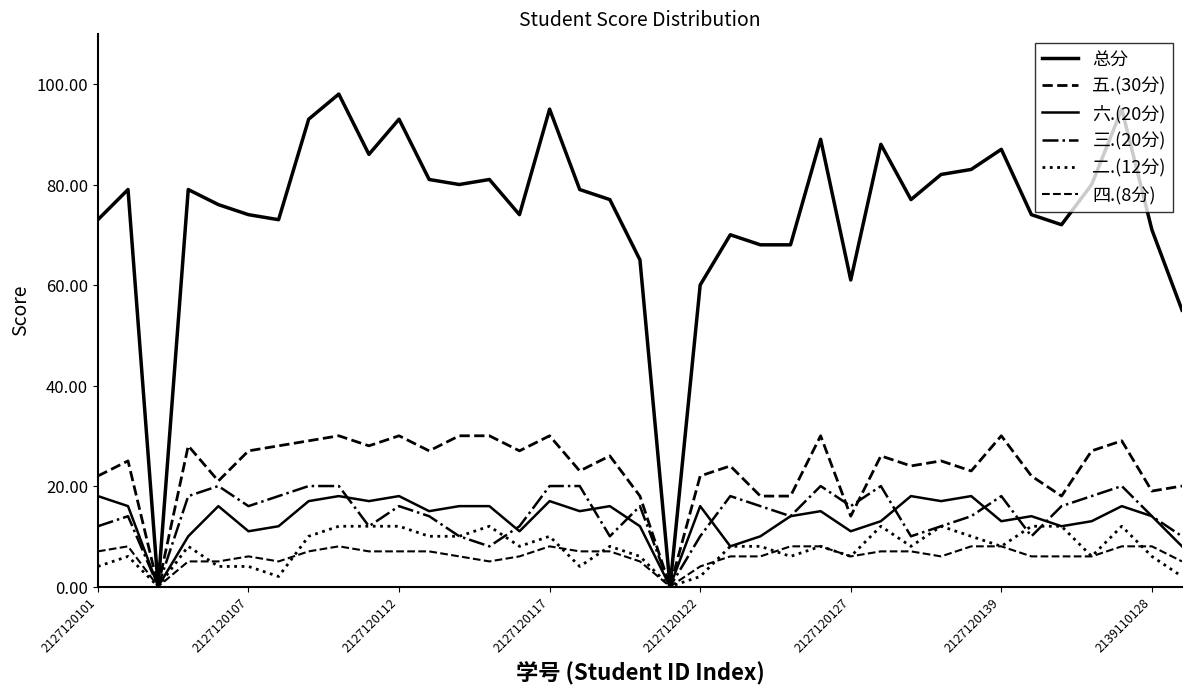

Does the chart display data point markers on the line(s)?

No